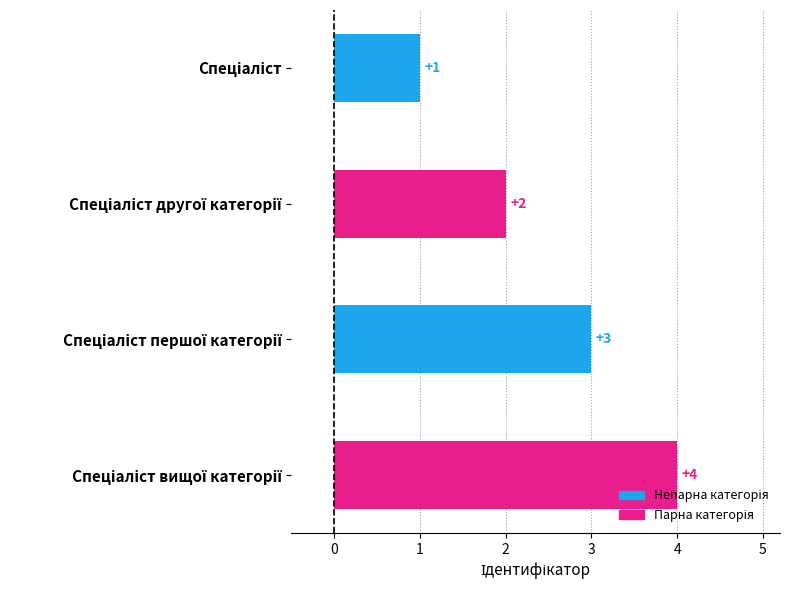

Count the values in the range 2 to 4.

3